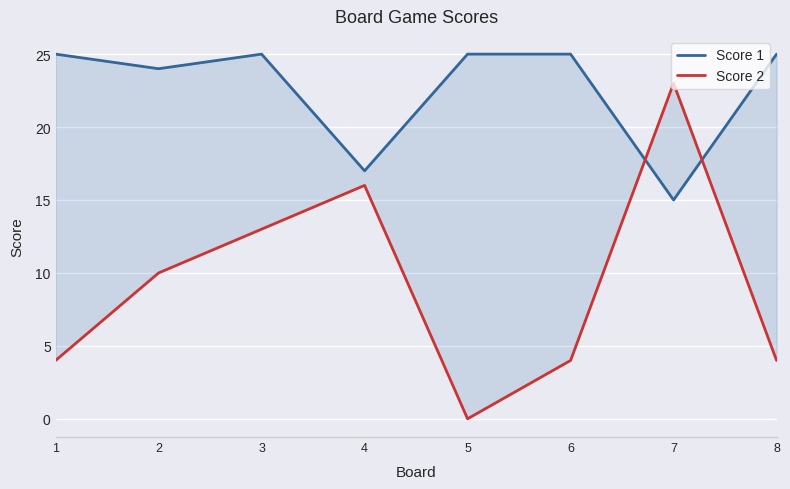

At which label does Score 2 reach its peak?

7